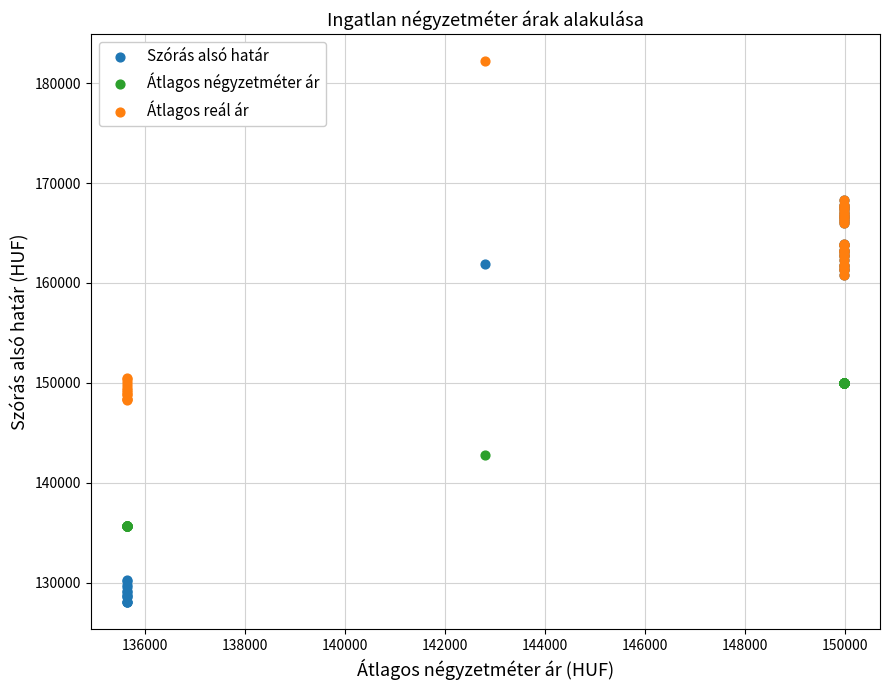

Which series has the largest Y range (max minus min)?

Szórás alsó határ